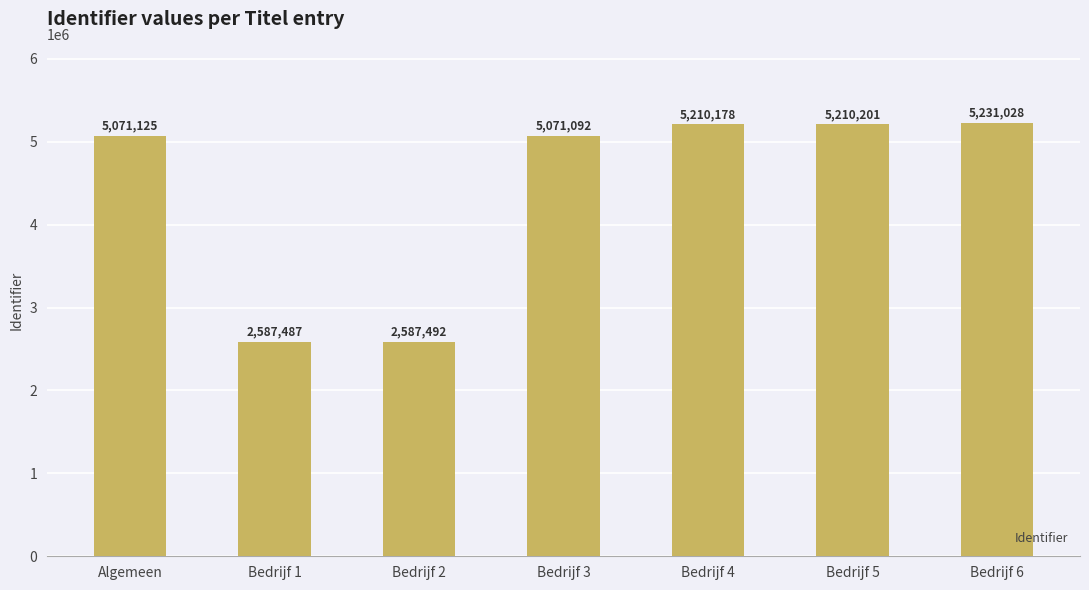

Reading left to right, extract all data points from this chart.

Algemeen=5071125	Bedrijf 1=2587487	Bedrijf 2=2587492	Bedrijf 3=5071092	Bedrijf 4=5210178	Bedrijf 5=5210201	Bedrijf 6=5231028